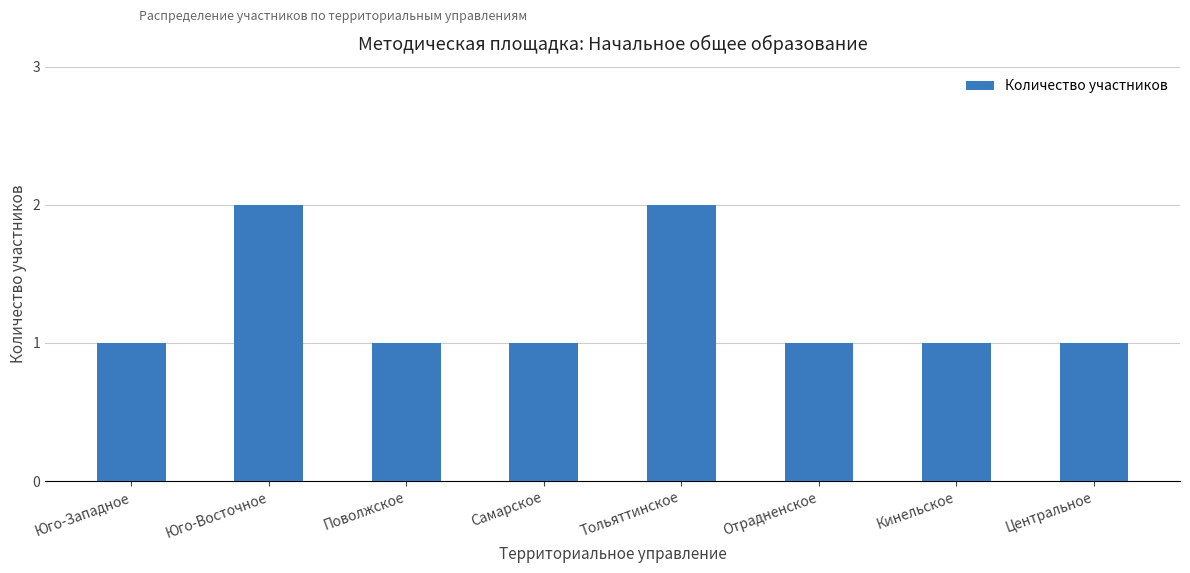

Reading left to right, what are all the values shown in this chart?

Юго-Западное=1	Юго-Восточное=2	Поволжское=1	Самарское=1	Тольяттинское=2	Отрадненское=1	Кинельское=1	Центральное=1